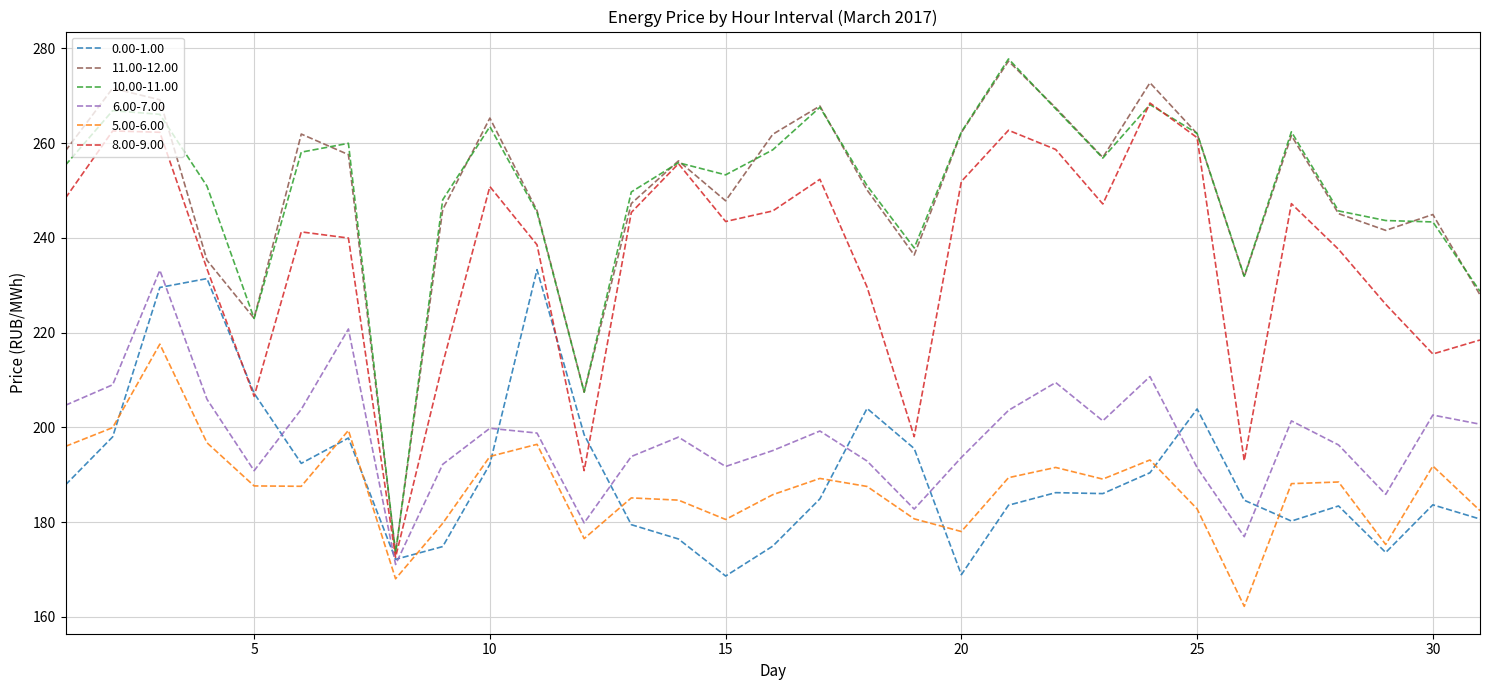

What is the greatest value displayed?

277.8